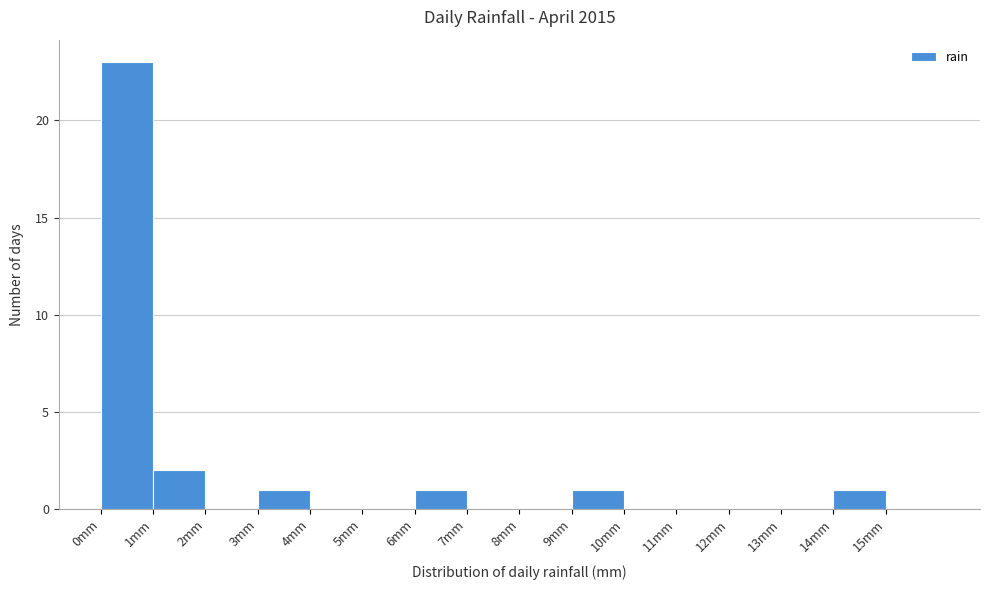

What is the height of the bar covering 14 to 15 on the x-axis? The values are not printed on the chart, so give them approximately, as read against the axis.

1